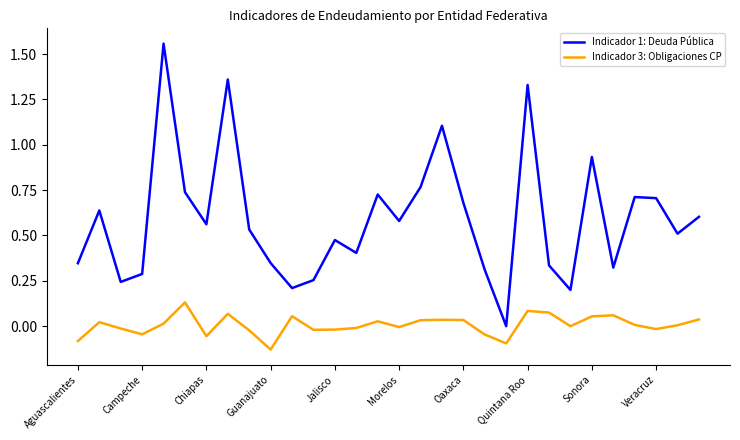

Which series has the widest spread of values?

Indicador 1: Deuda Pública